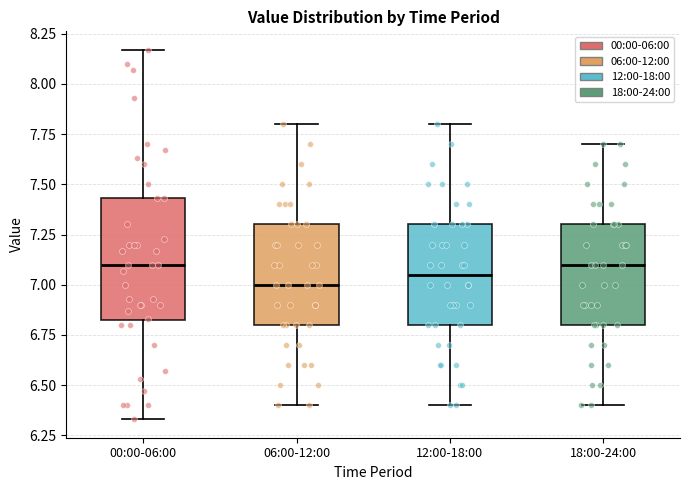

Reading left to right, transcribe this box plot: for each box, give where its median line is, the range the box spans, and where its two whiskers end, as read against the y-axis. The values are not printed on the chart, so give them approximately, as read against the axis.

00:00-06:00: median 7.10, box 6.80 to 7.45, whiskers 6.35 to 8.15
06:00-12:00: median 7.00, box 6.80 to 7.30, whiskers 6.40 to 7.80
12:00-18:00: median 7.05, box 6.80 to 7.30, whiskers 6.40 to 7.80
18:00-24:00: median 7.10, box 6.80 to 7.30, whiskers 6.40 to 7.70